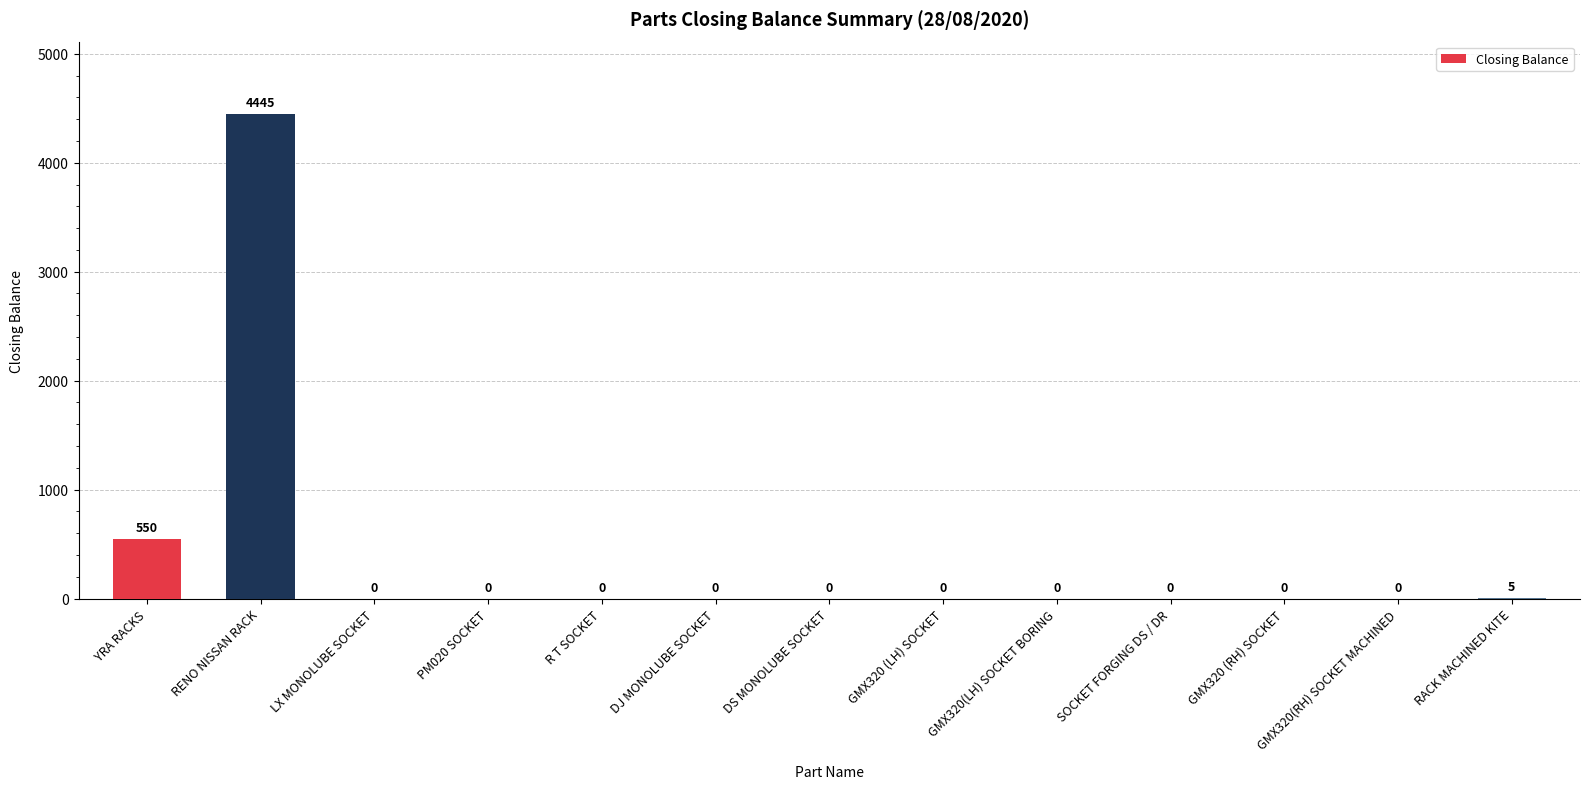

The chart shows a value of -1831 at GMX320(LH) SOCKET BORING. True or false?

False